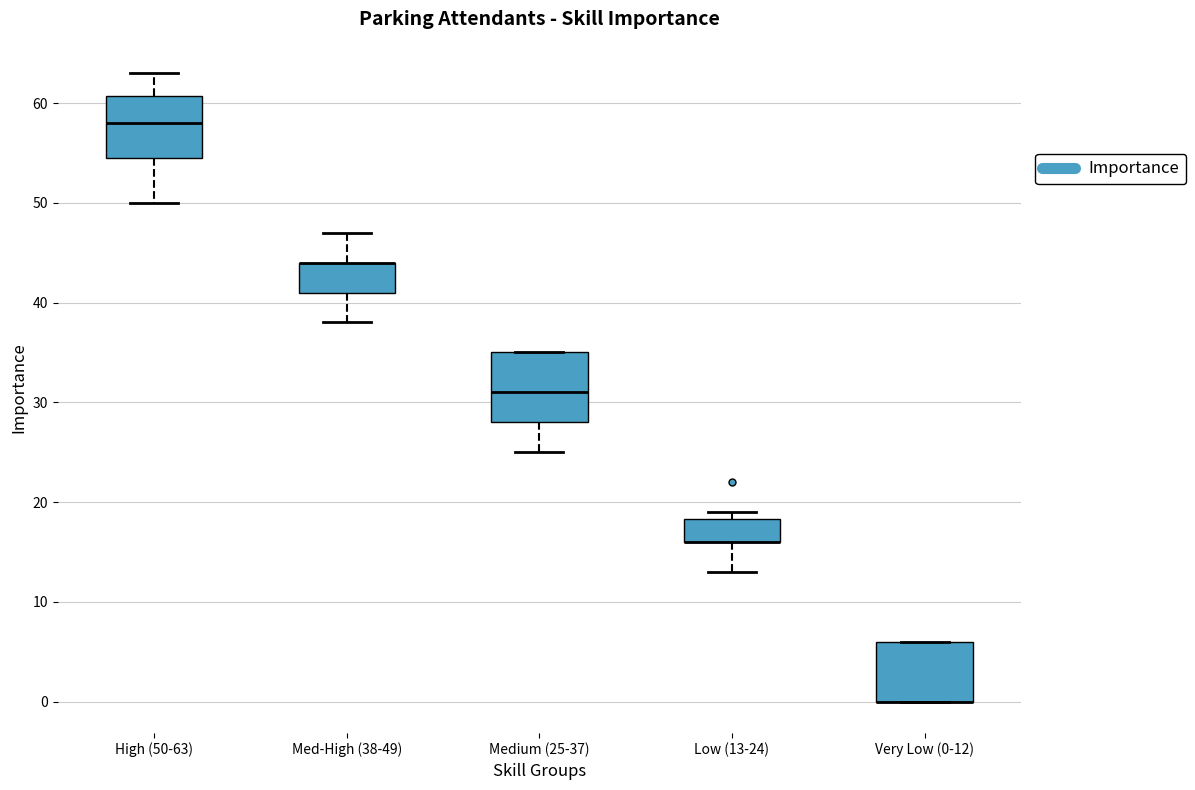

Reading left to right, transcribe this box plot: for each box, give where its median line is, the range the box spans, and where its two whiskers end, as read against the y-axis. The values are not printed on the chart, so give them approximately, as read against the axis.

High (50-63): median 58, box 55 to 61, whiskers 50 to 63
Med-High (38-49): median 44 (drawn on the box's upper edge), box 41 to 44, whiskers 38 to 47
Medium (25-37): median 31, box 28 to 35, whiskers 25 to 35
Low (13-24): median 16 (drawn on the box's lower edge), box 16 to 18, whiskers 13 to 19
Very Low (0-12): median 0 (drawn on the box's lower edge), box 0 to 6, whiskers 0 to 6